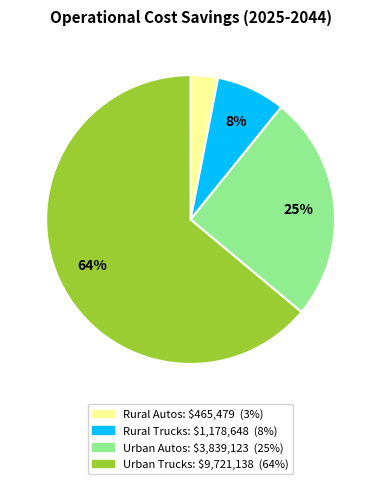

Which has a higher value, Rural Trucks or Urban Autos?

Urban Autos